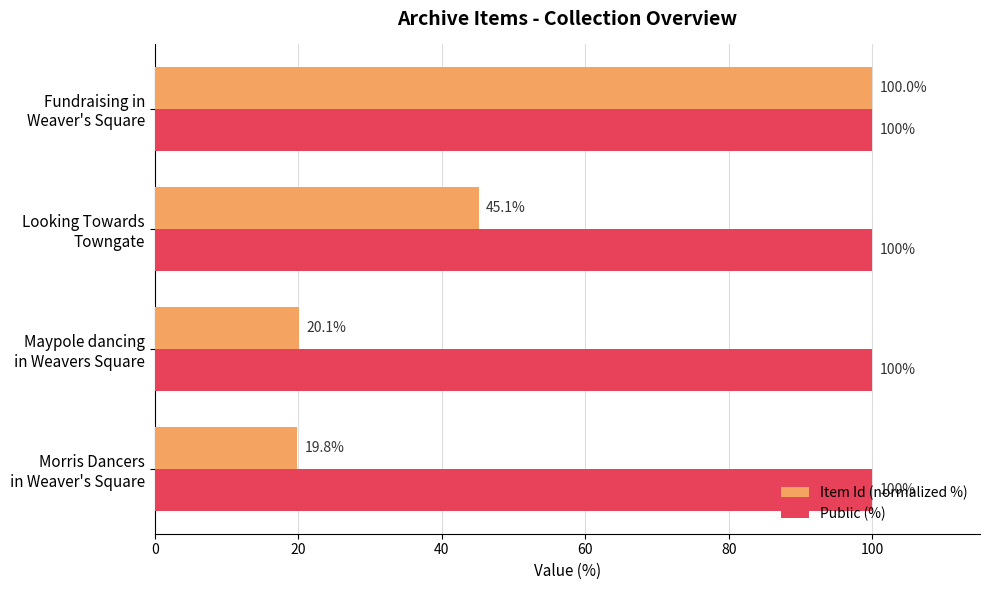

What is the minimum value for Public (%)?

100.0